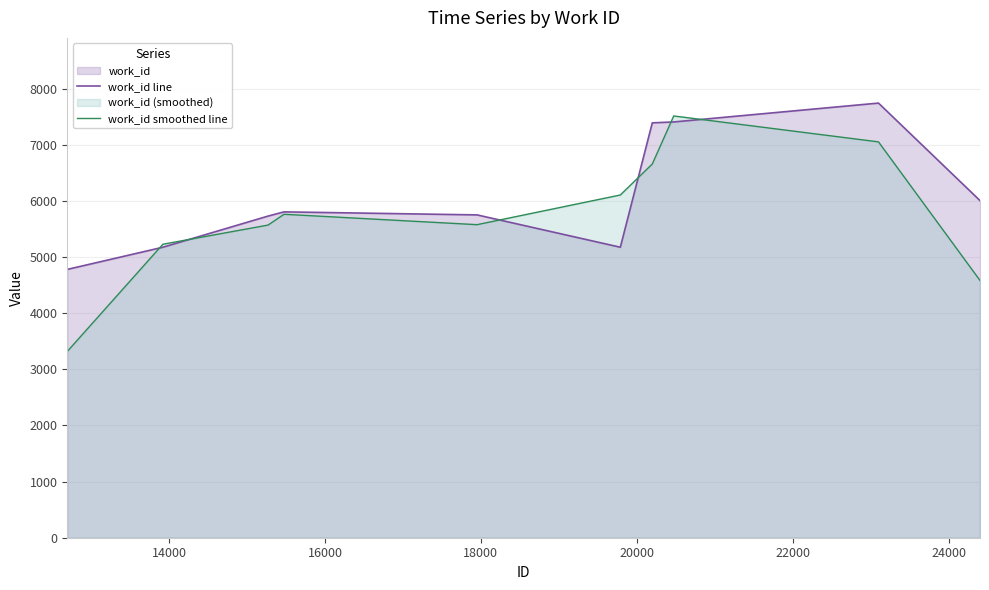

Which series has the largest total across all categories?

work_id line